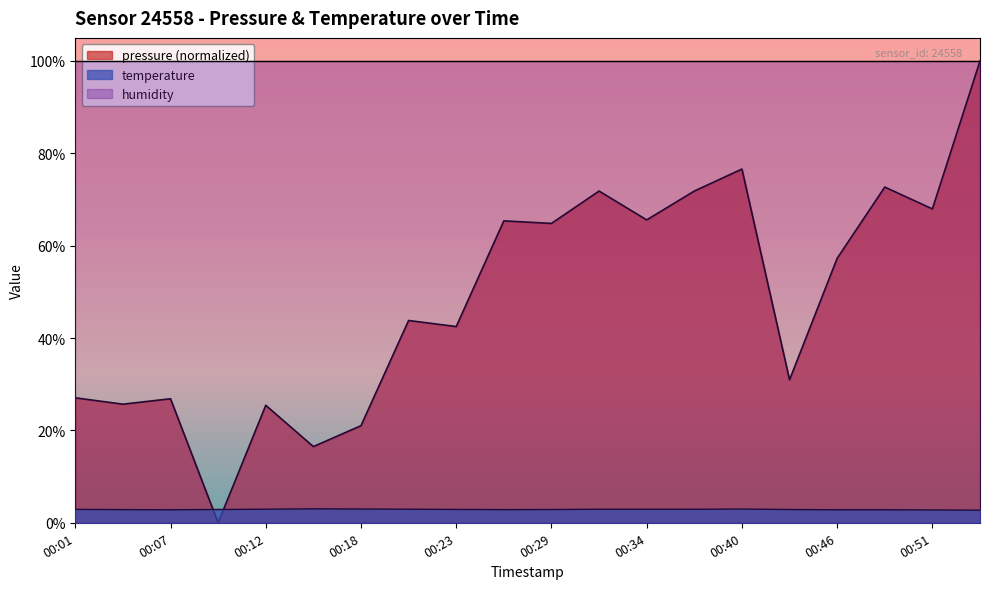

Reading left to right, what are all the values shown in this chart?

pressure: 00:01=27.1	00:04=25.7	00:07=26.9	00:10=0.0	00:12=25.4	00:15=16.5	00:18=21.0	00:21=43.8	00:23=42.5	00:26=65.4	00:29=64.8	00:32=71.8	00:34=65.6	00:37=71.8	00:40=76.6	00:43=31.0	00:46=57.3	00:48=72.7	00:51=68.0	00:54=100.0
temperature: 00:01=2.9	00:04=2.9	00:07=2.8	00:10=2.9	00:12=2.9	00:15=3.0	00:18=3.0	00:21=2.9	00:23=2.9	00:26=2.9	00:29=2.9	00:32=2.9	00:34=2.9	00:37=2.9	00:40=3.0	00:43=2.9	00:46=2.8	00:48=2.8	00:51=2.8	00:54=2.7